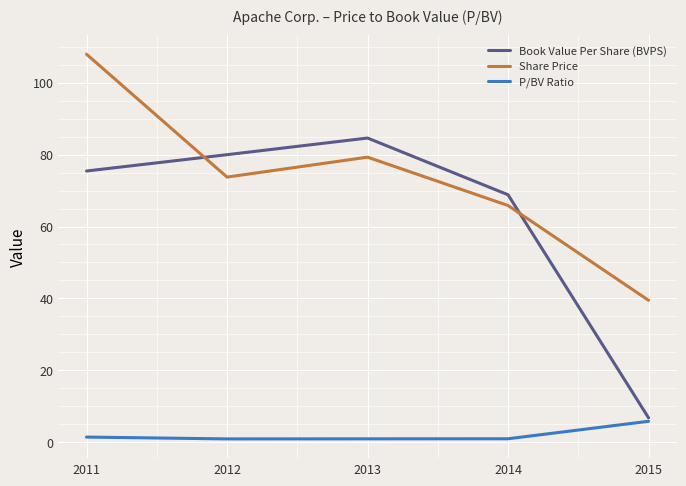

Where is Book Value Per Share (BVPS) nearest to the value 45?

2014